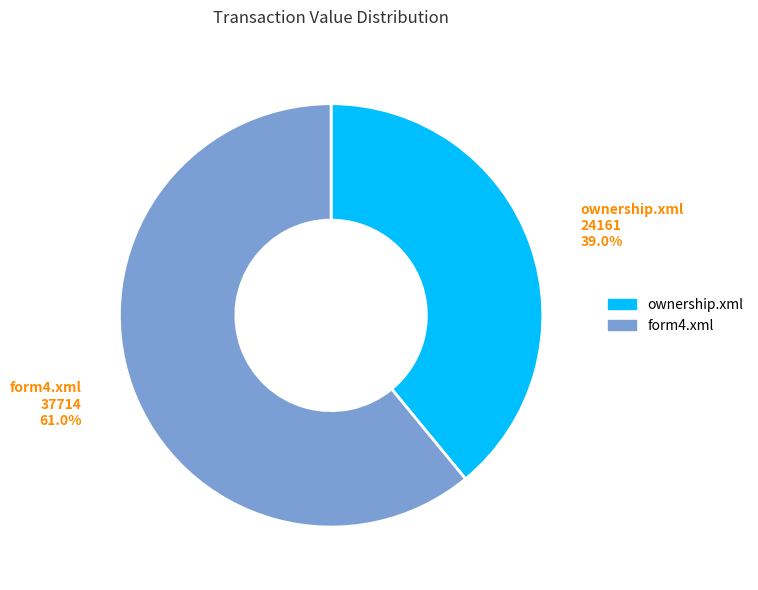

Between form4.xml and ownership.xml, which is larger?

form4.xml